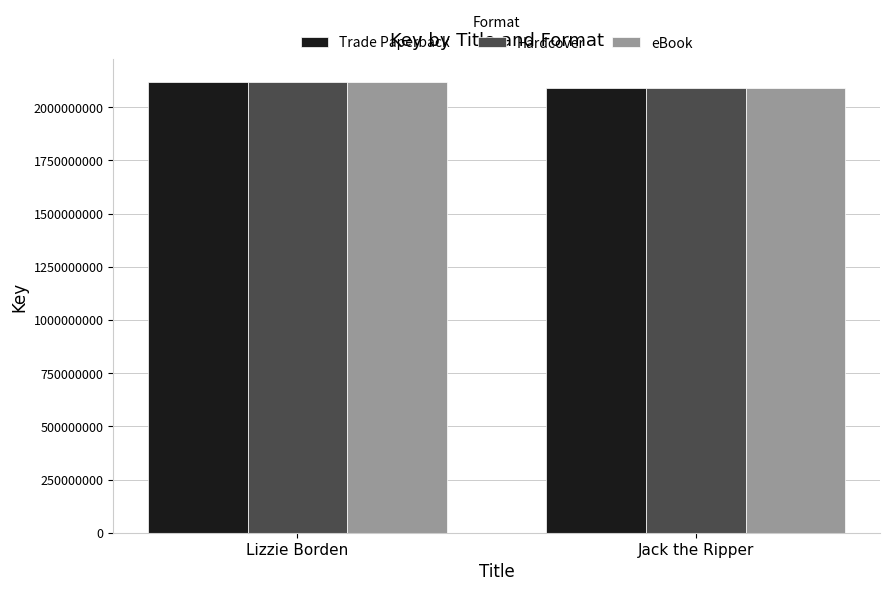

What is the difference between the maximum and minimum values in the Trade Paperback series?

29953286